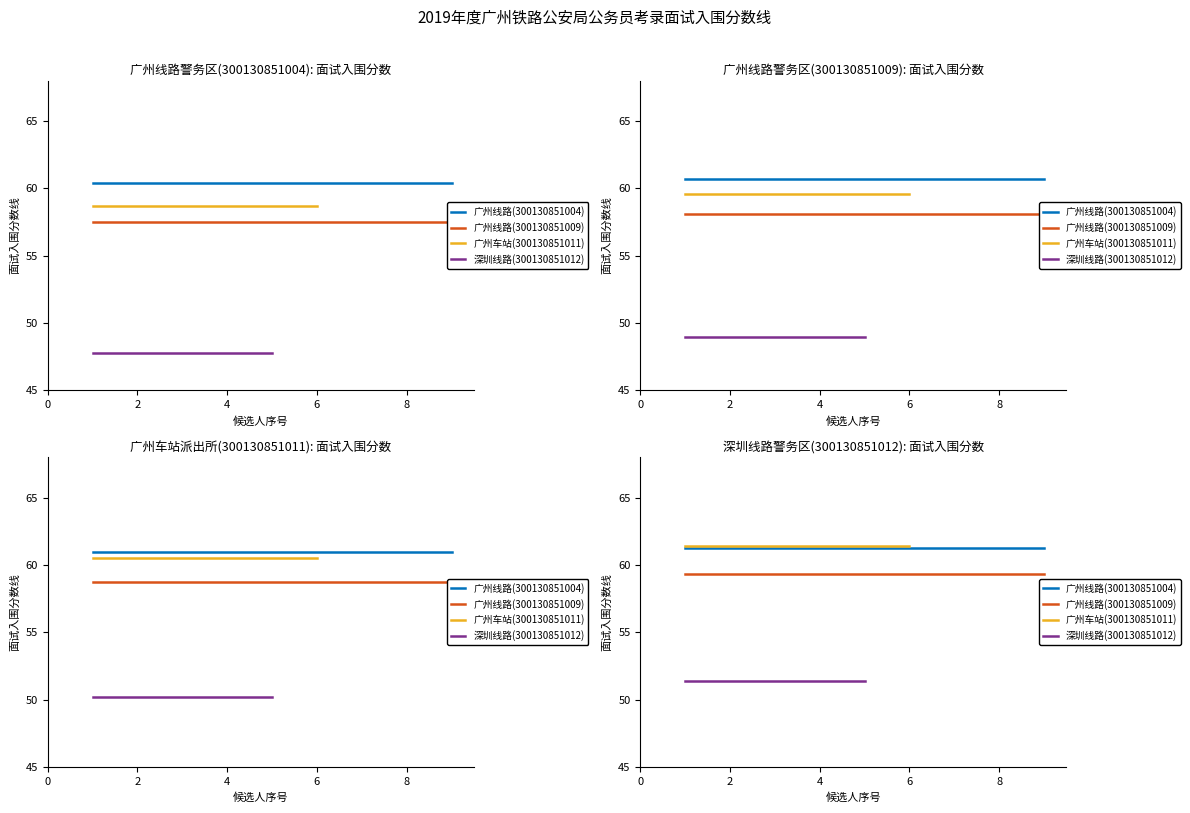

Which series changed the most between 4 and 6?

广州线路(300130851004)